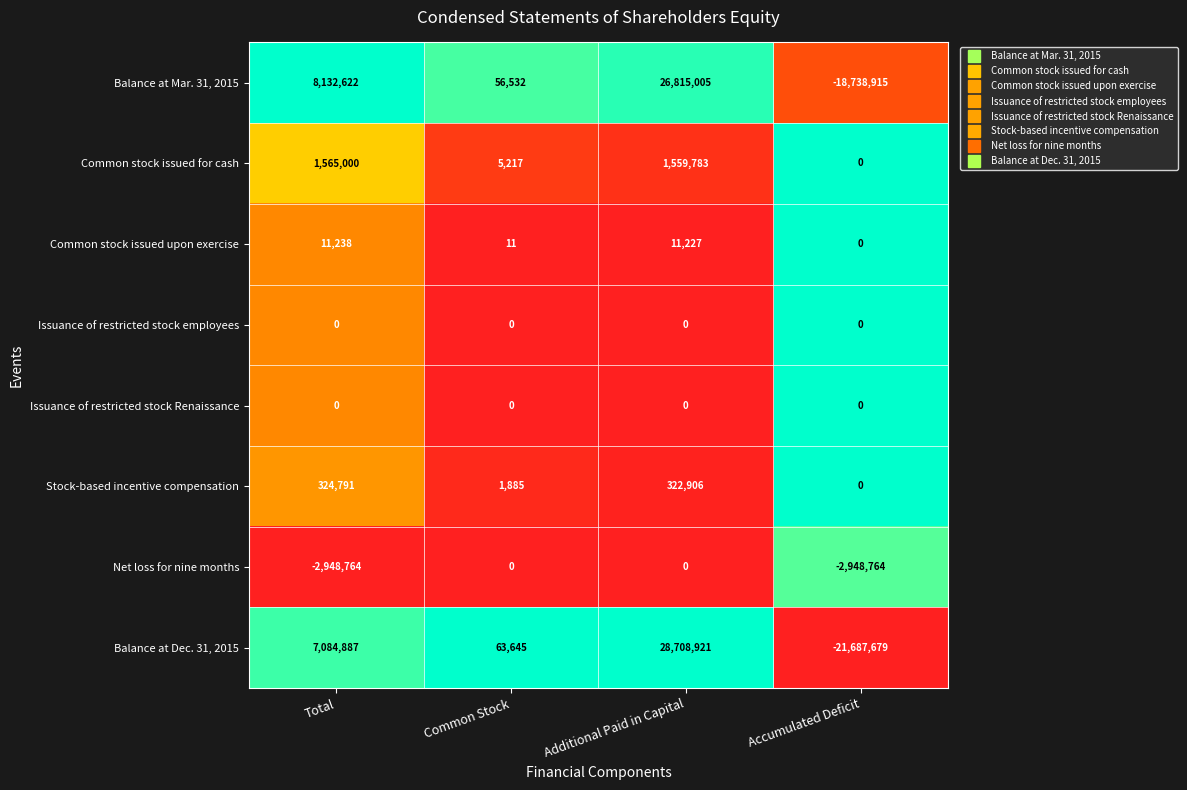

The Issuance of restricted stock employees series shows 0 at Common Stock. True or false?

True